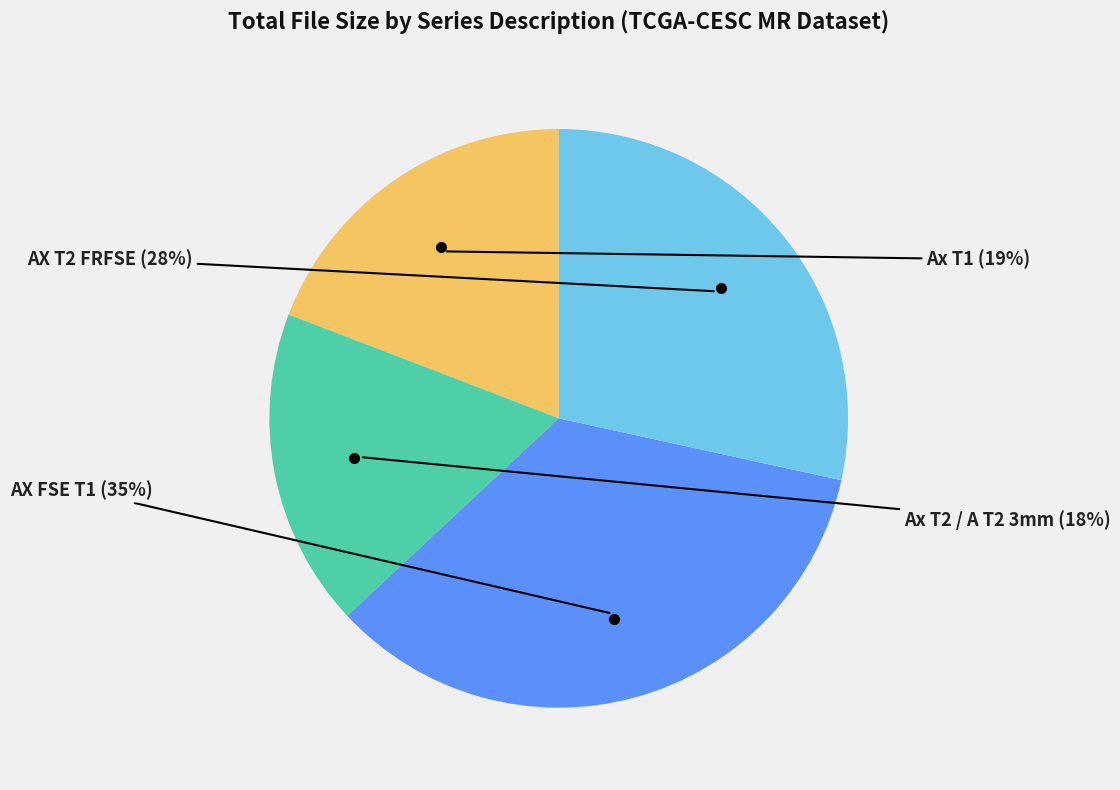

How many slices are in this pie chart?

4